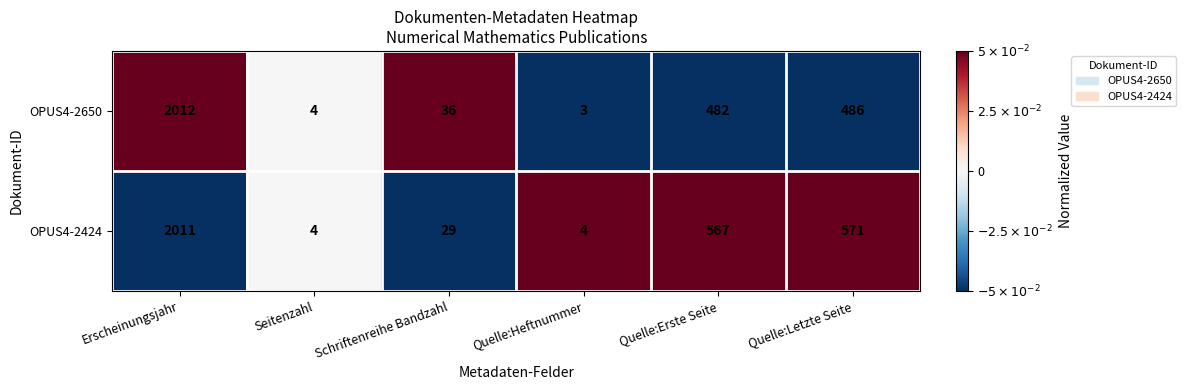

Where does the OPUS4-2650 series first go above 482?

Erscheinungsjahr